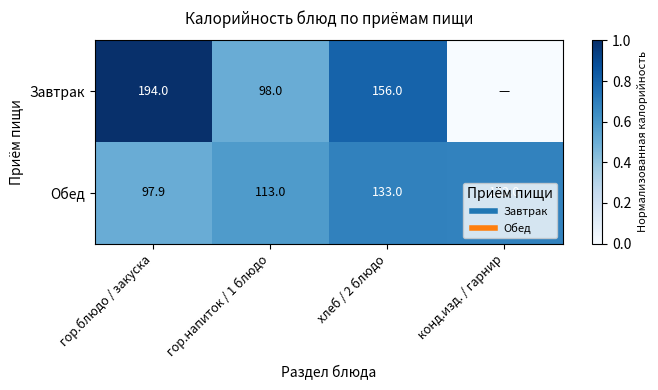

What is the approximate value of Обед at конд.изд. / гарнир?

0.7